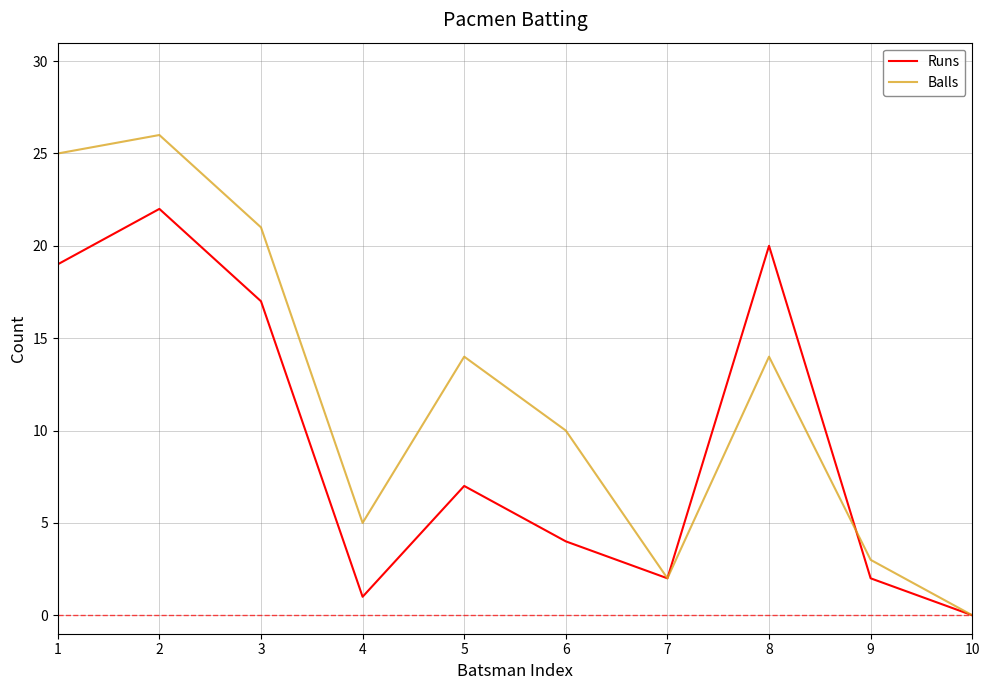

True or false: Balls and Runs intersect in this chart.

True